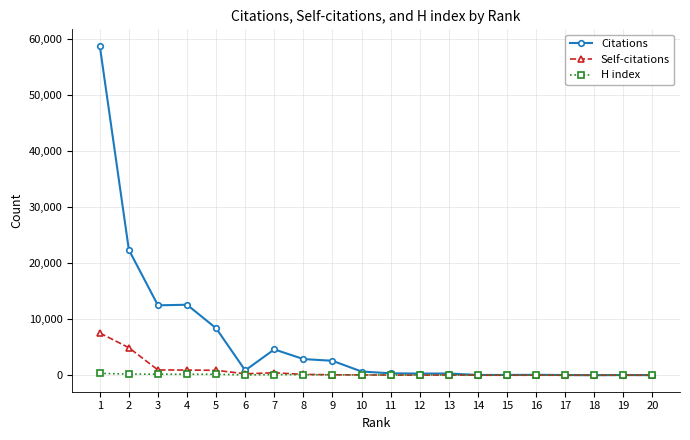

How many distinct data groups are displayed?

3